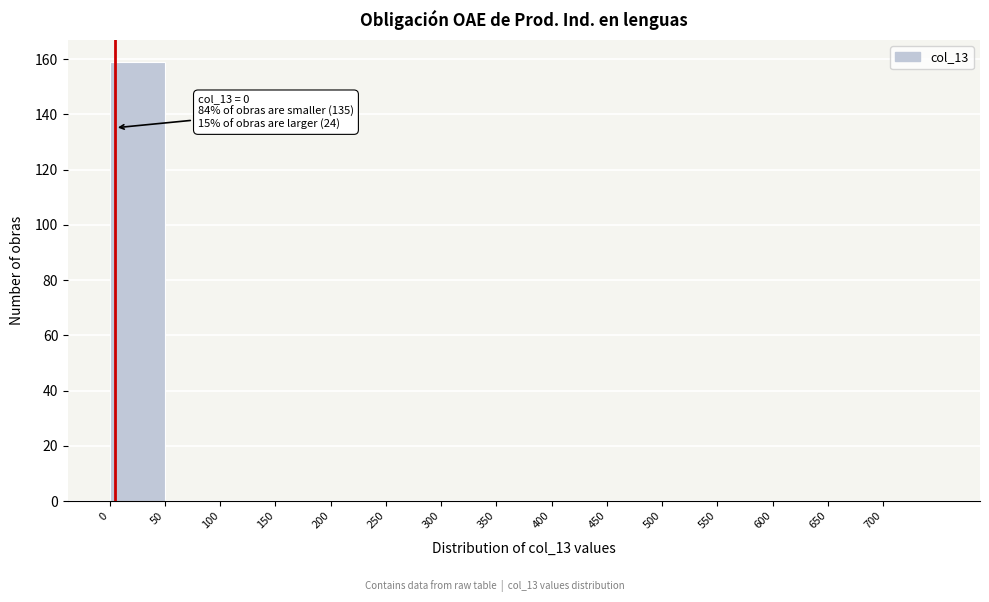

Which range on the x-axis has the tallest bar?

0 to 50